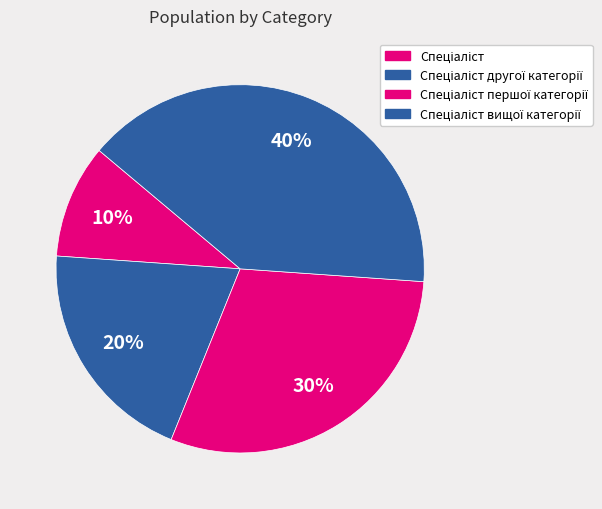

Is there any slice that represents more than half of the pie?

No